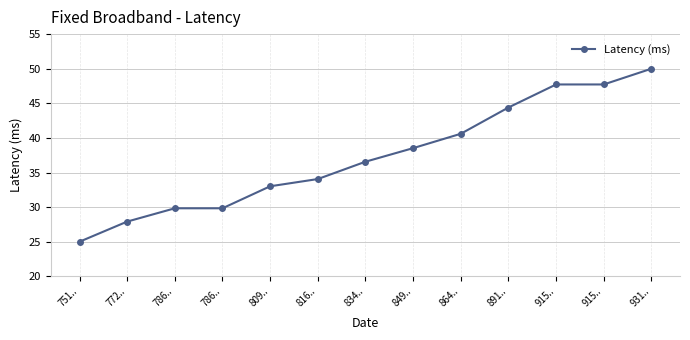

How many lines are shown in the chart?

1